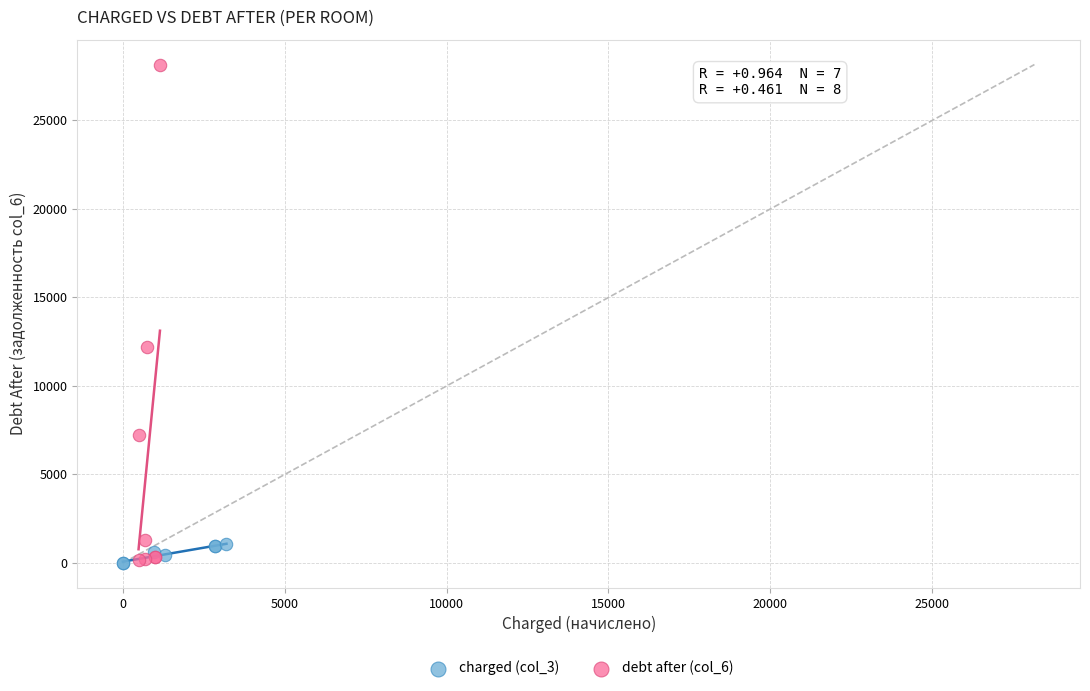

Which series reaches the maximum Y coordinate?

debt after (col_6)